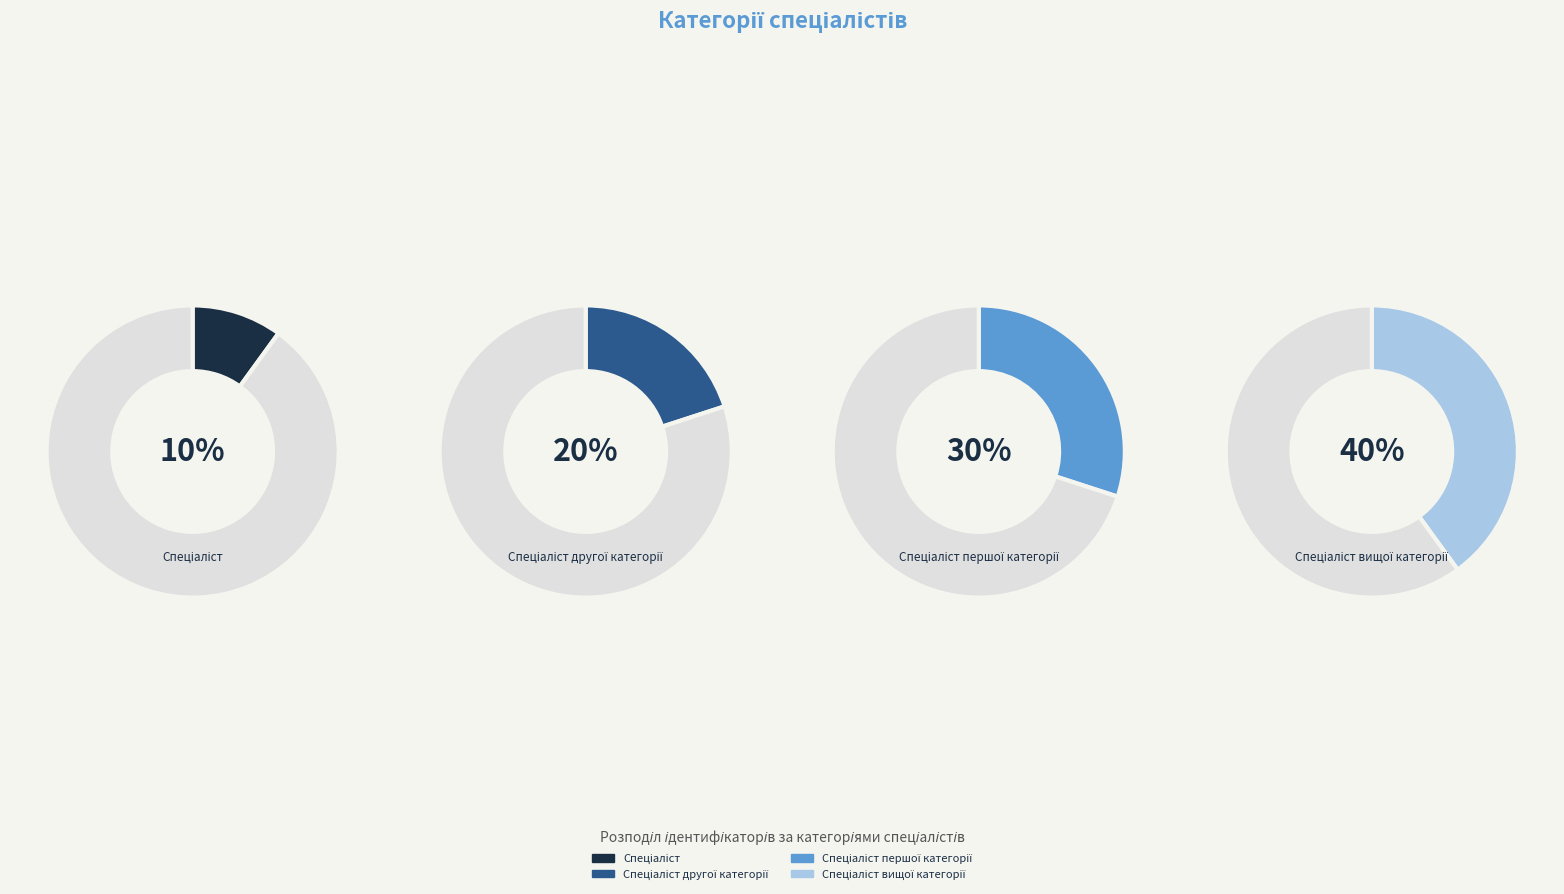

Which slice is the smallest?

Спеціаліст